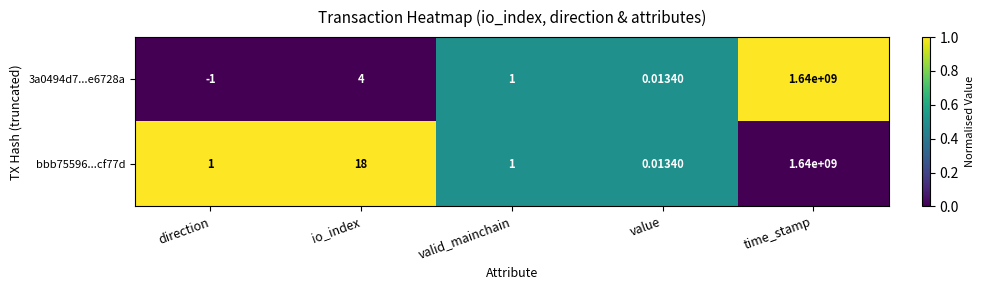

At how many categories does at least one series exceed 0?

5